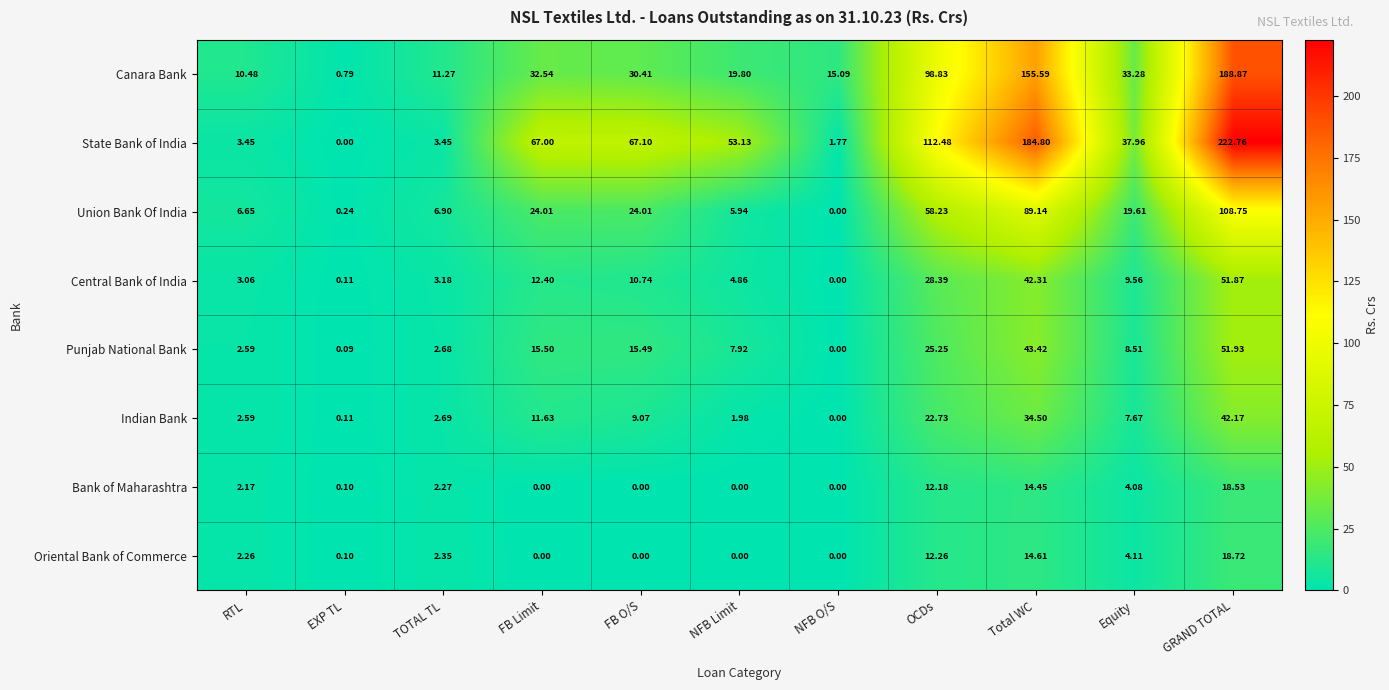

Which category has the lowest value in the Central Bank of India series?

NFB O/S